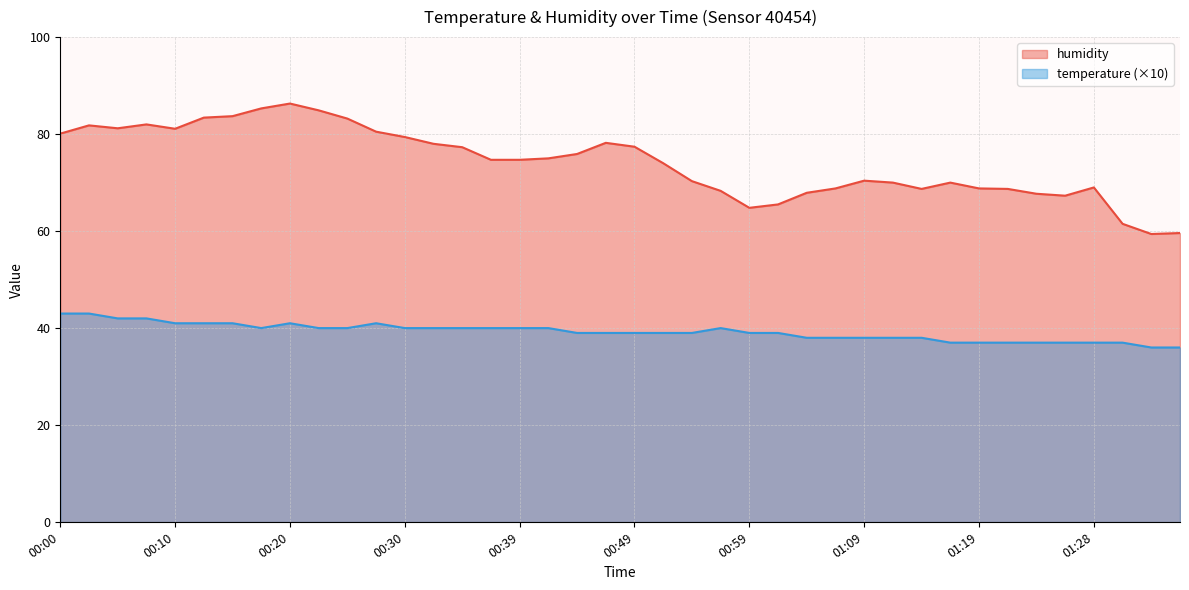

What is the lowest value of the temperature series?

36.0